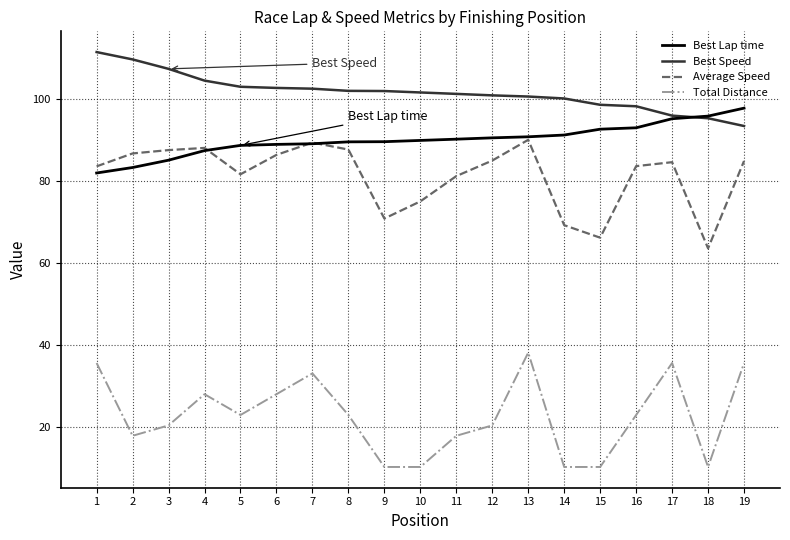

Is this an area chart (filled region under the line)?

No